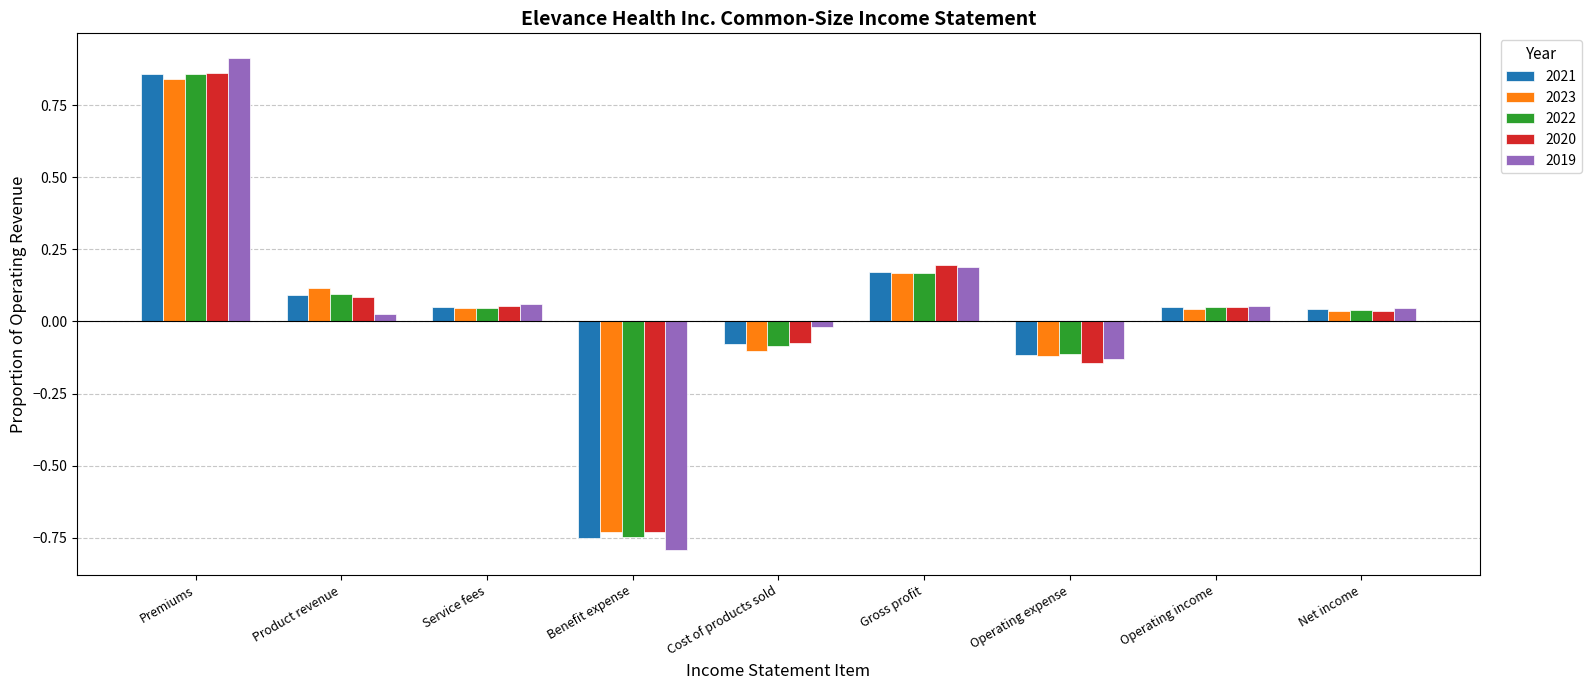

What is the minimum value shown in the chart?

-0.8